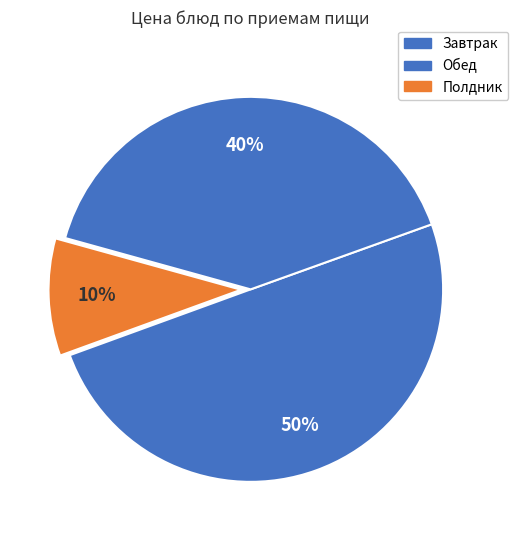

How many slices are in this pie chart?

3